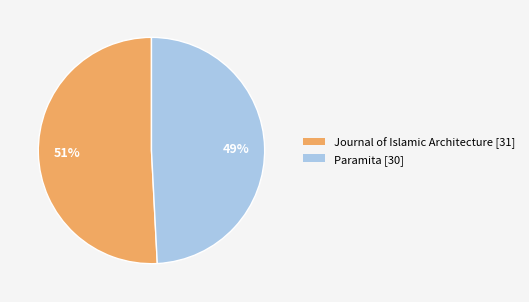

Is Paramita the majority of the pie?

No